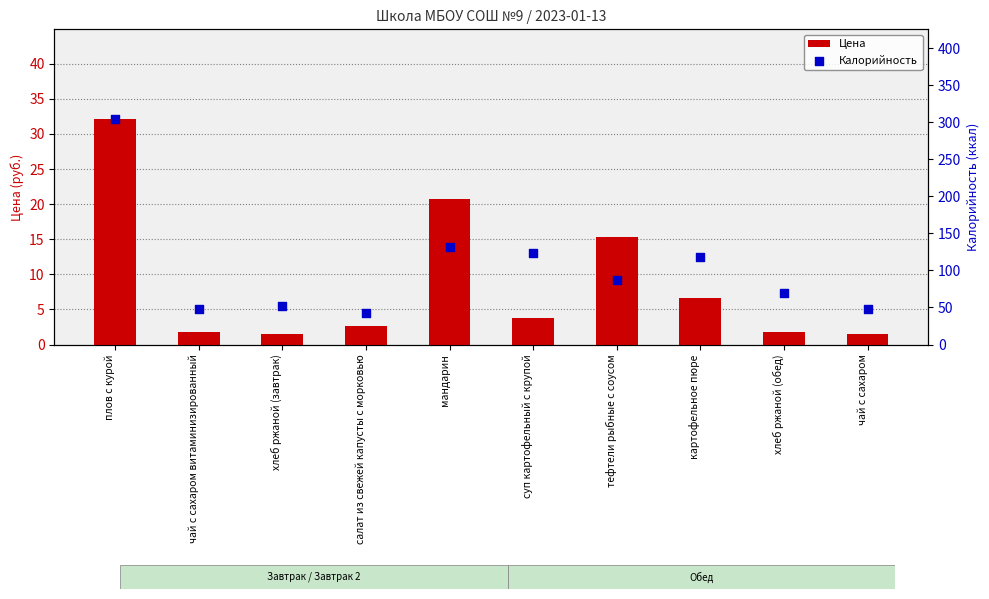

Which series has the largest Y range (max minus min)?

Калорийность